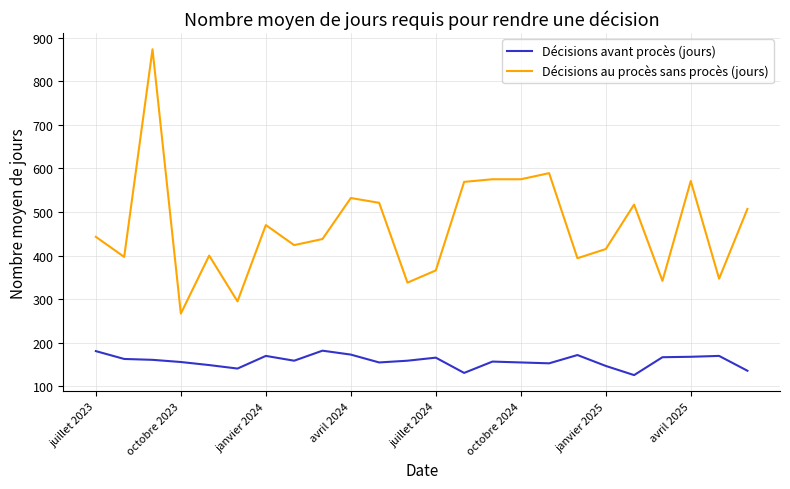

Which series has the widest spread of values?

Décisions au procès sans procès (jours)